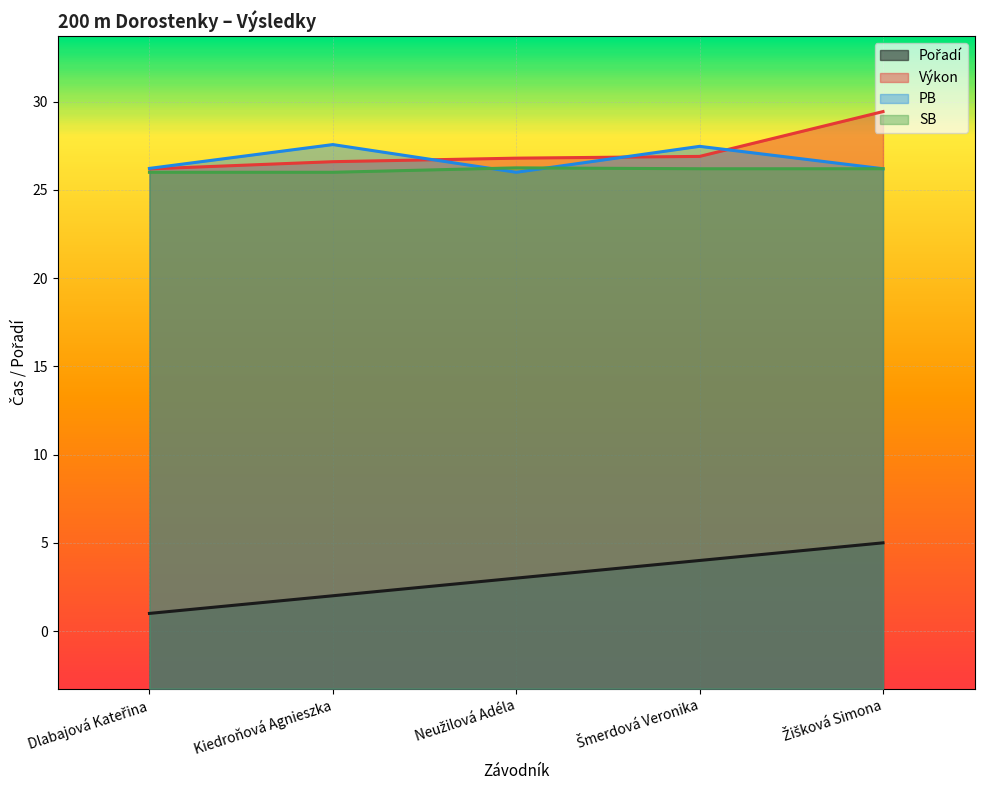

Read the PB value at Dlabajová Kateřina.

26.2